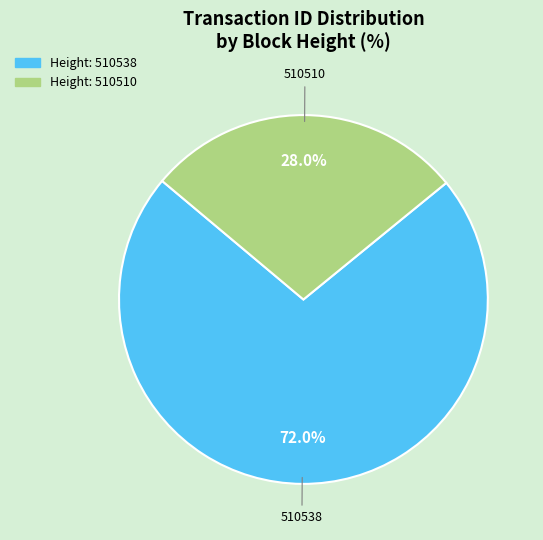

Between Height: 510538 and Height: 510510, which is larger?

Height: 510538